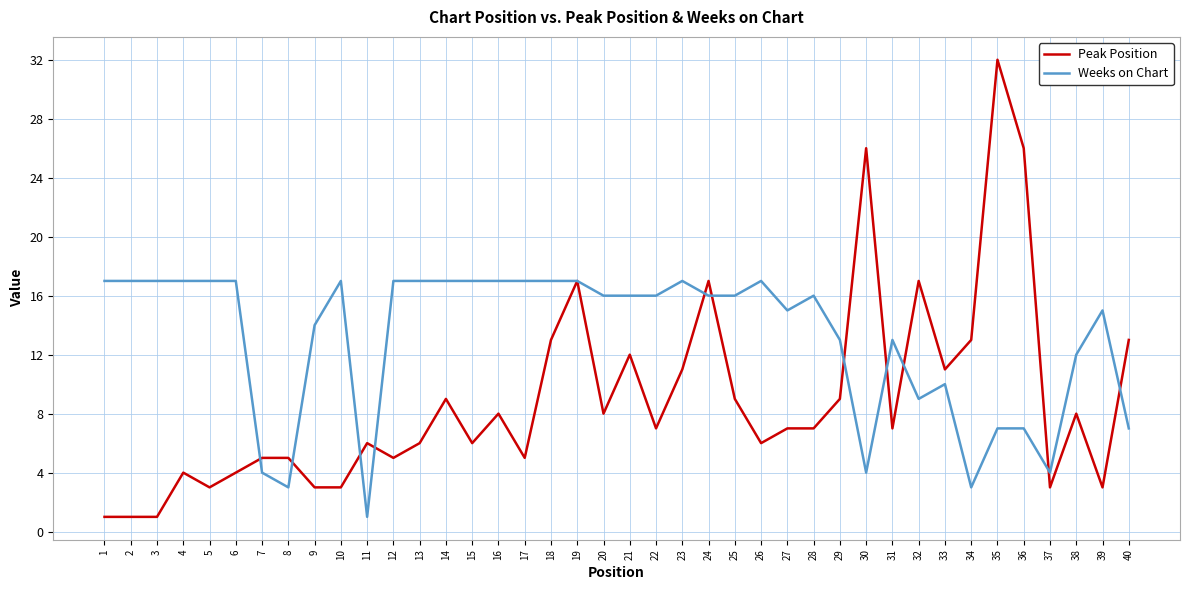

Reading left to right, transcribe all the data shown in this chart.

Peak Position: 1	1	1	4	3	4	5	5	3	3	6	5	6	9	6	8	5	13	17	8	12	7	11	17	9	6	7	7	9	26	7	17	11	13	32	26	3	8	3	13
Weeks on Chart: 17	17	17	17	17	17	4	3	14	17	1	17	17	17	17	17	17	17	17	16	16	16	17	16	16	17	15	16	13	4	13	9	10	3	7	7	4	12	15	7